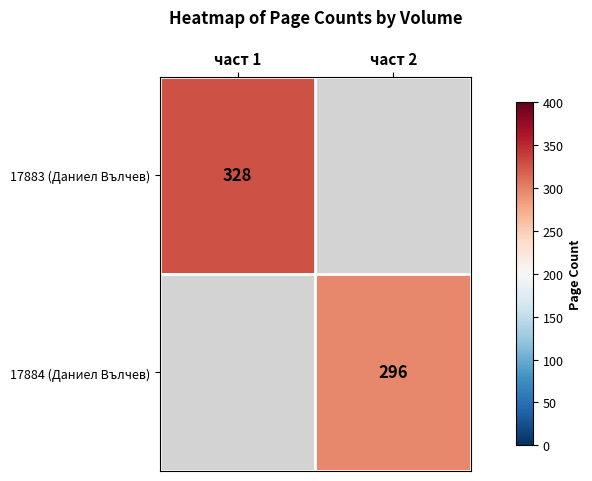

What is the greatest value displayed?

328.0